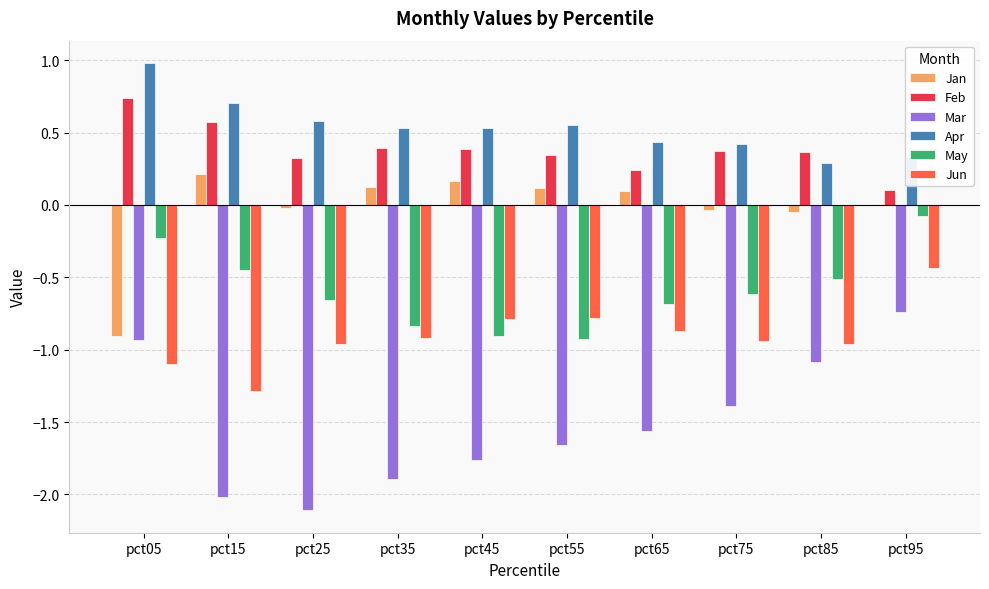

How many data points does each series have?

10